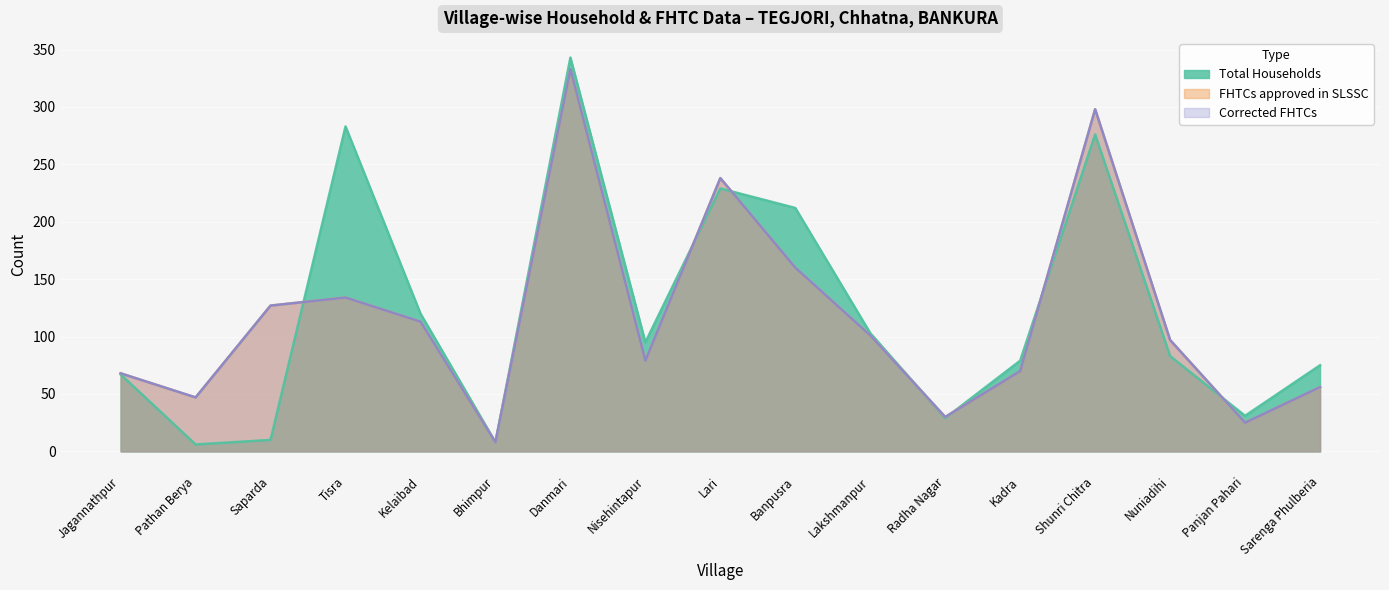

At Nisehintapur, list the series in order from smallest to largest.

FHTCs approved in SLSSC, Corrected FHTCs, Total Households